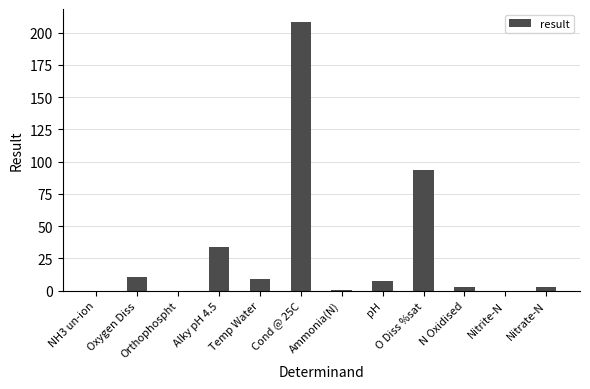

What is the difference between the values at pH and Temp Water?

1.9